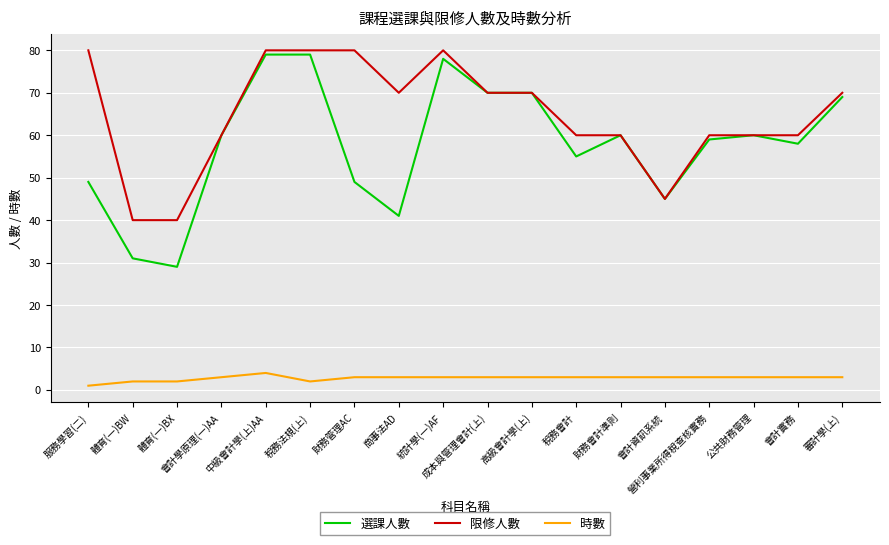

Reading left to right, list all the values displayed in this chart.

選課人數: 49	31	29	60	79	79	49	41	78	70	70	55	60	45	59	60	58	69
限修人數: 80	40	40	60	80	80	80	70	80	70	70	60	60	45	60	60	60	70
時數: 1	2	2	3	4	2	3	3	3	3	3	3	3	3	3	3	3	3